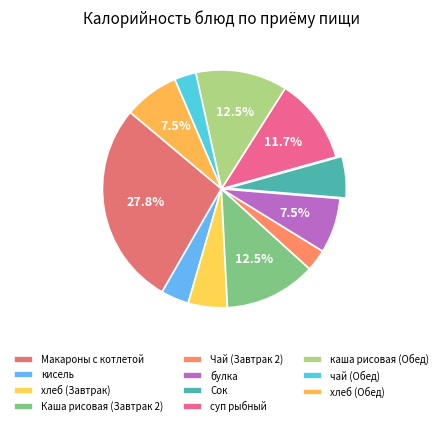

Which slice is the largest?

Макароны с котлетой